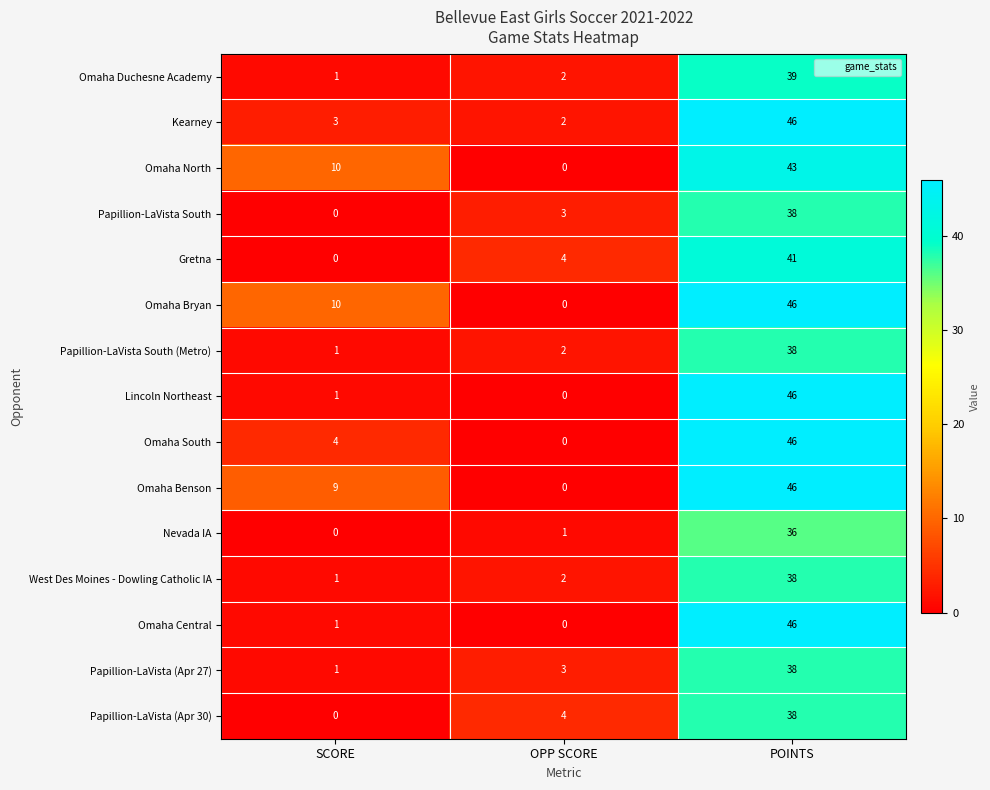

What is the maximum value shown in the chart?

46